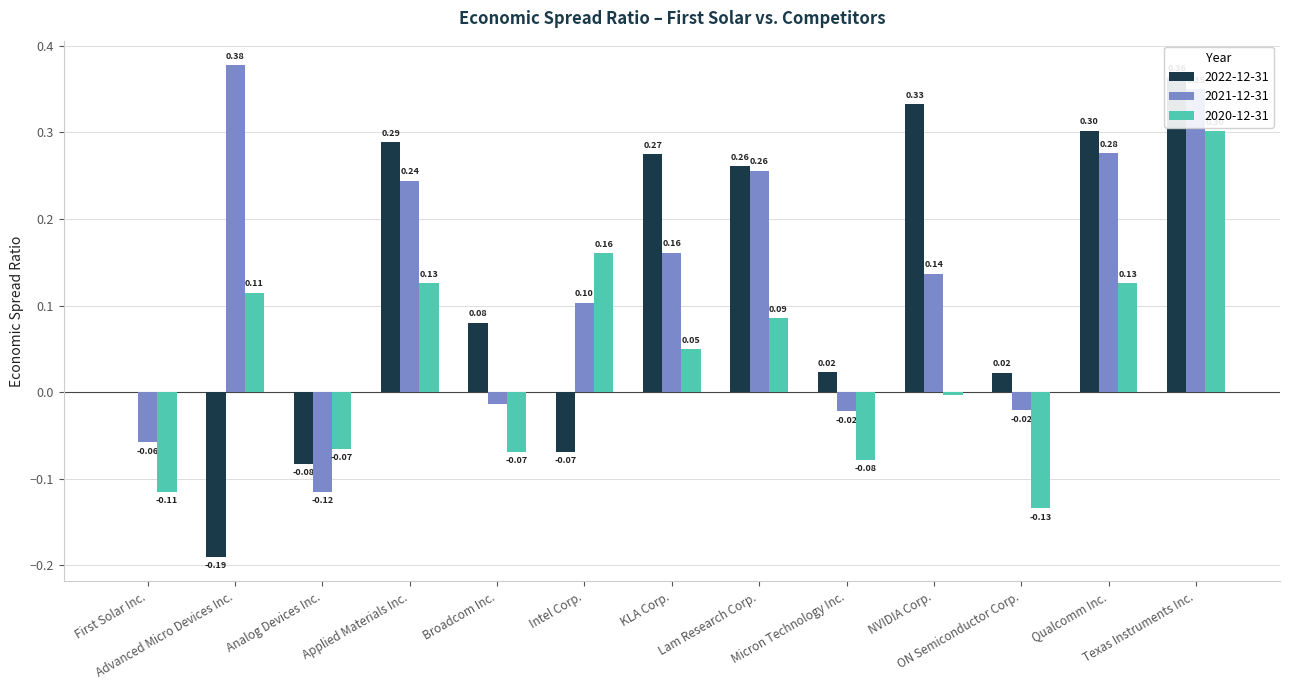

Which series has the widest spread of values?

2022-12-31